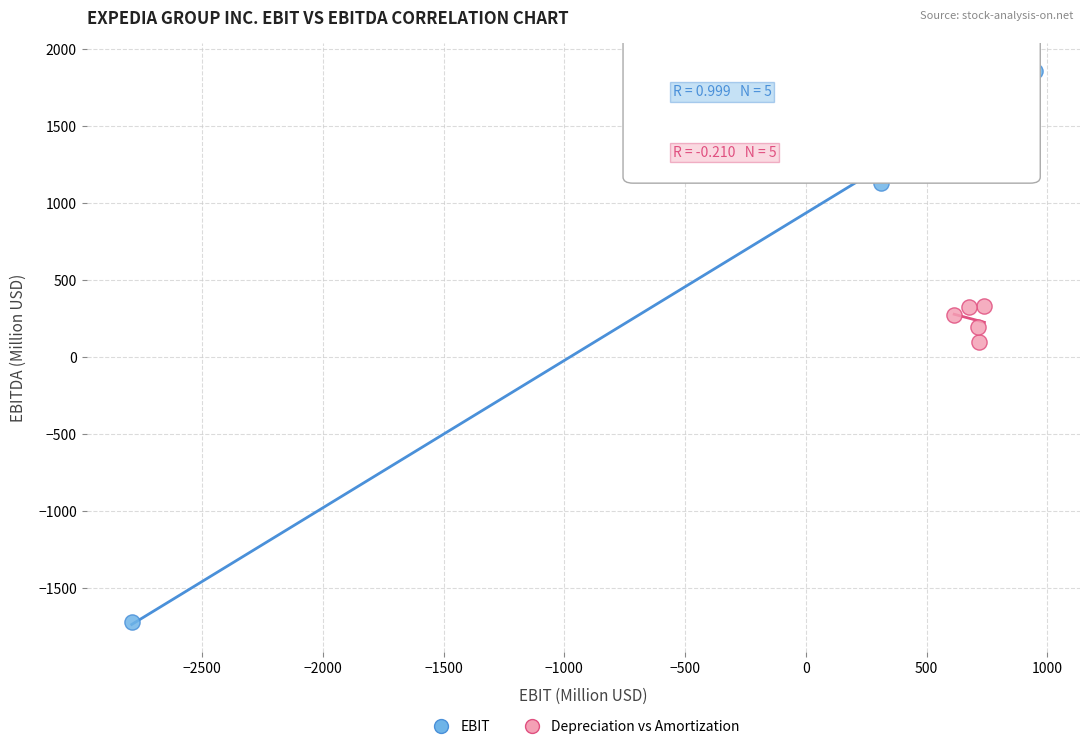

Which series reaches the maximum Y coordinate?

EBIT